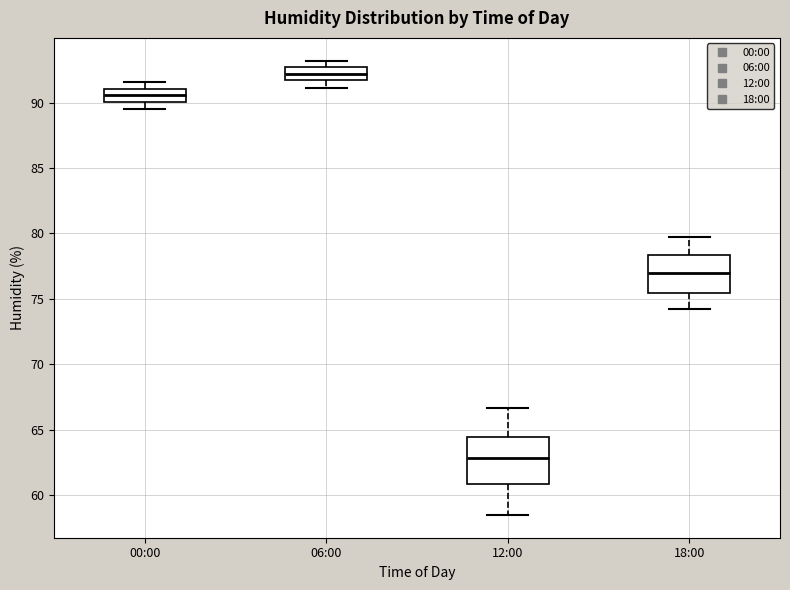

Where is the lower edge of the box for 00:00 on the y-axis? The values are not printed on the chart, so give them approximately, as read against the axis.

90.0